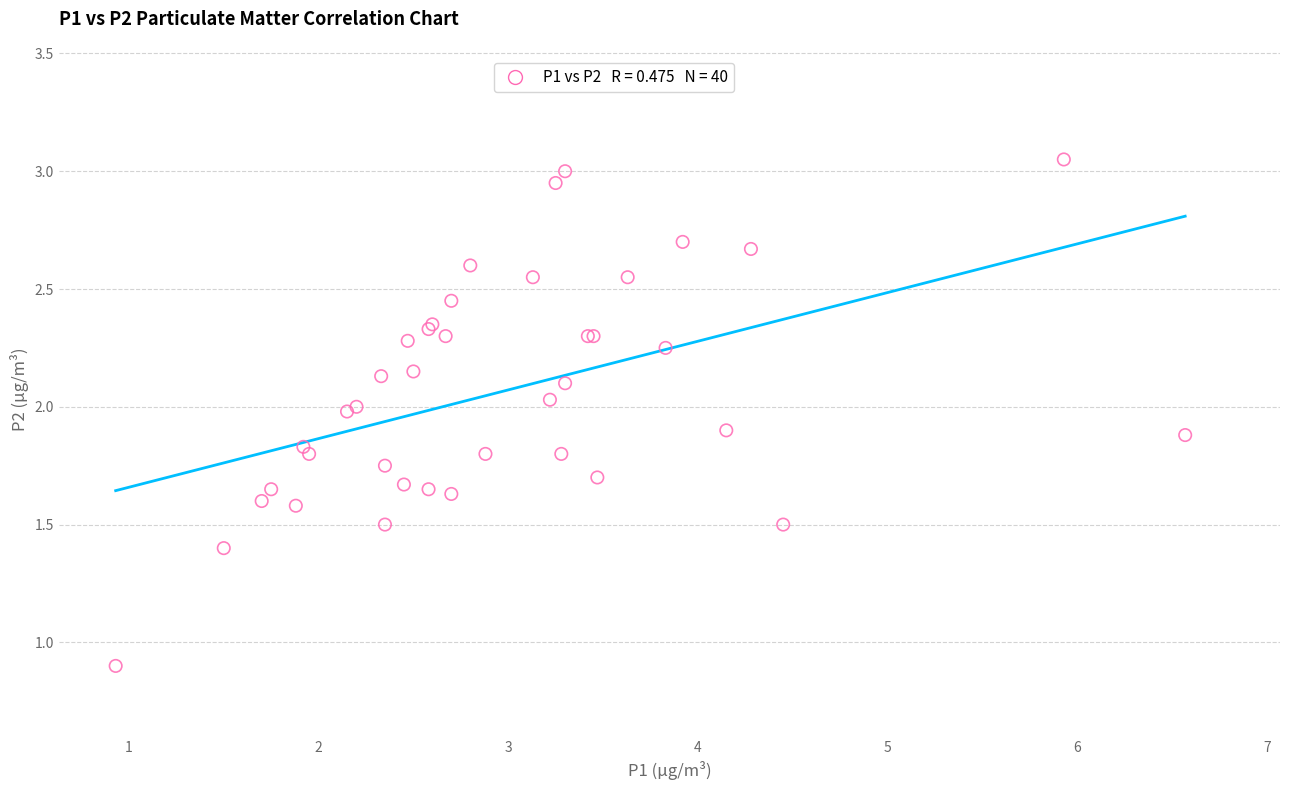

What Y value in the scatter plot is closest to 1?

0.9